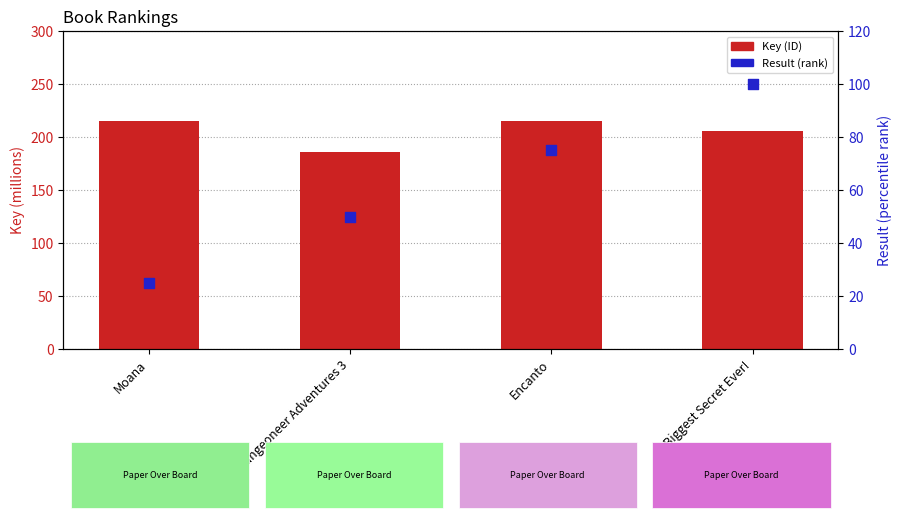

At how many categories does at least one series exceed 128?

4